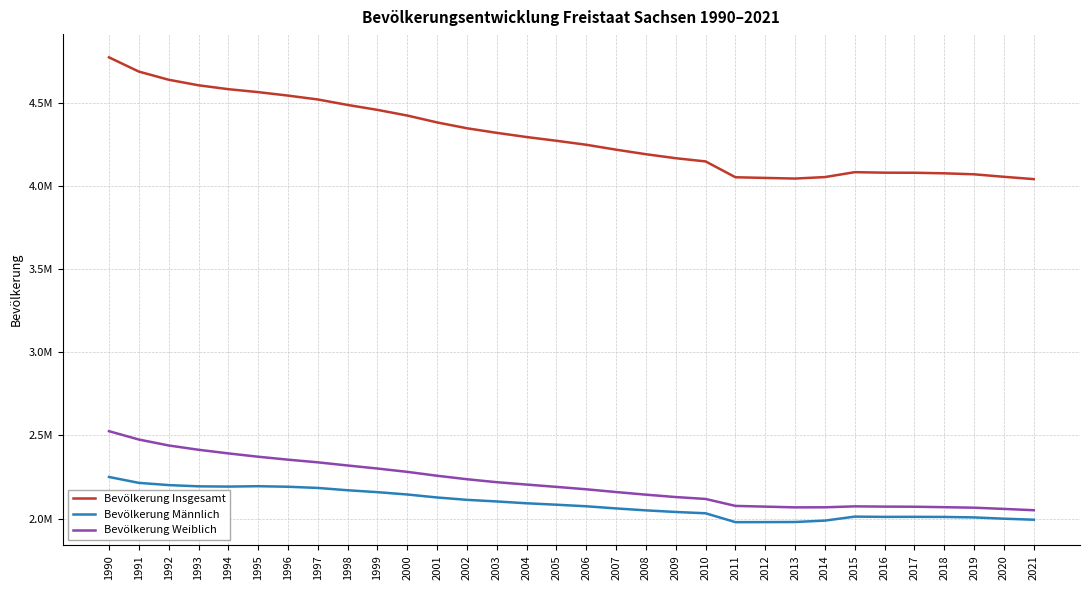

What are all the series names shown in the legend?

Bevölkerung Insgesamt, Bevölkerung Männlich, Bevölkerung Weiblich